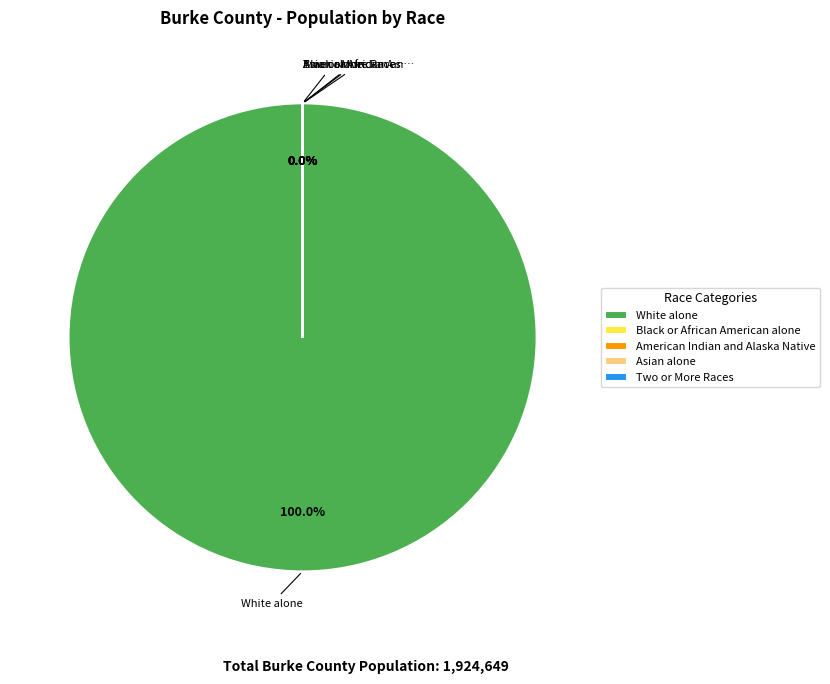

What percentage is NOT represented by Black or African American alone?

100.0%